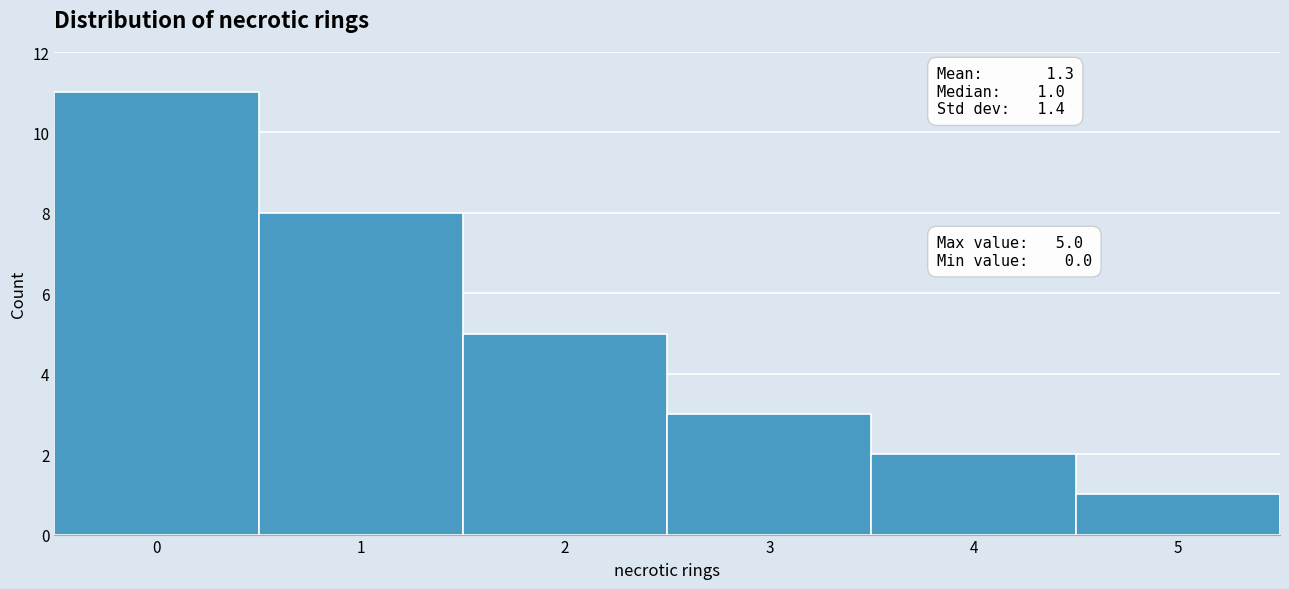

Which range on the x-axis has the tallest bar?

-0.5 to 0.5